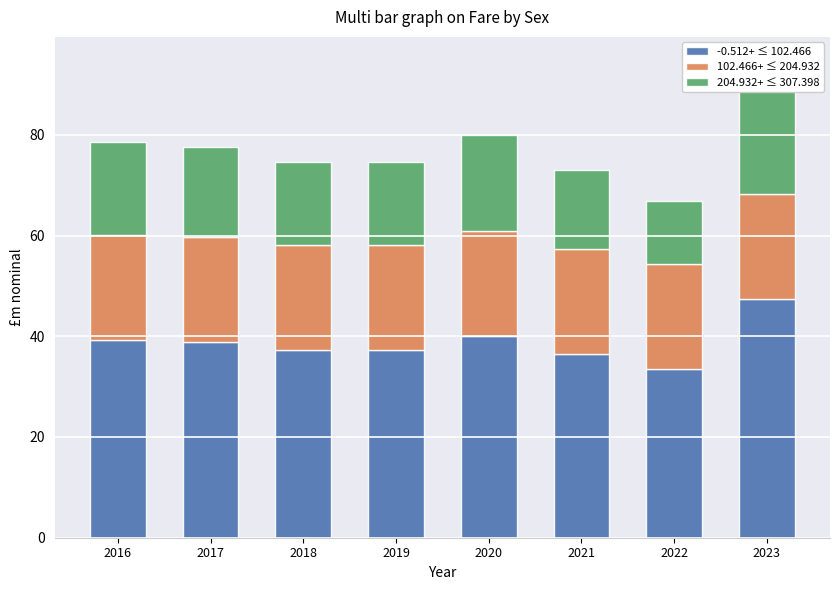

Which category has the highest value across all series?

2023